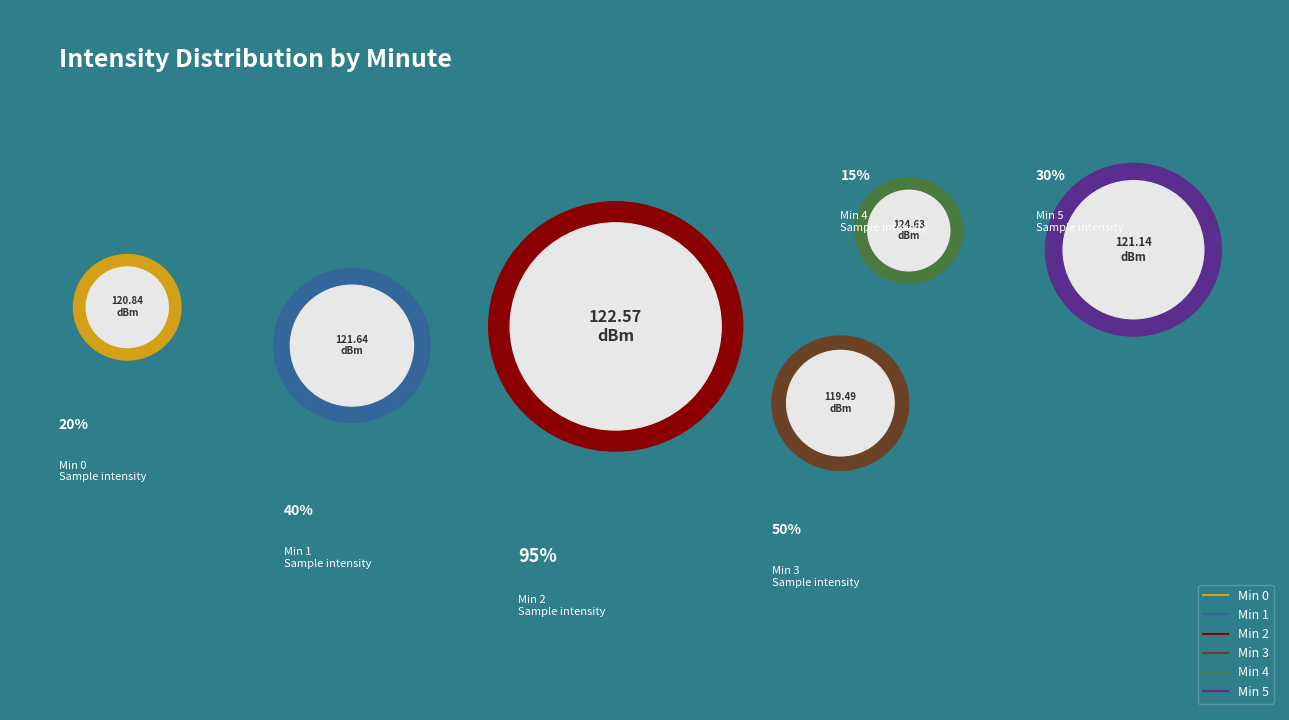

Count the number of slices in the pie.

6